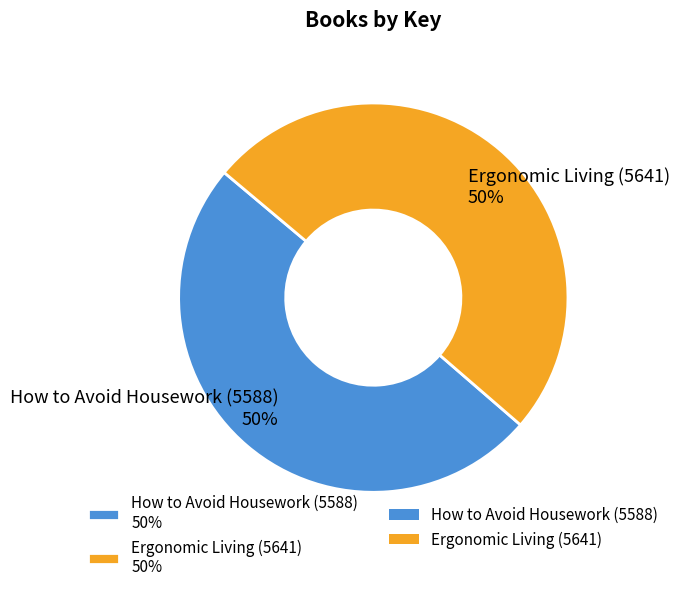

Count the number of slices in the pie.

2